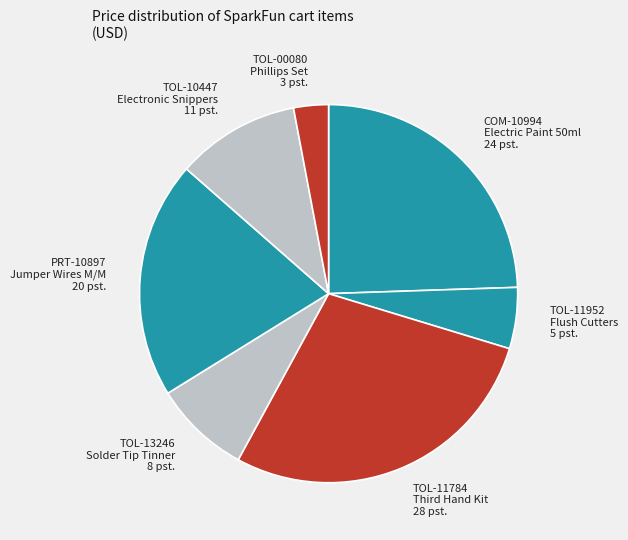

True or false: TOL-00080 Phillips Set 3 pst. accounts for 3% of the total.

True